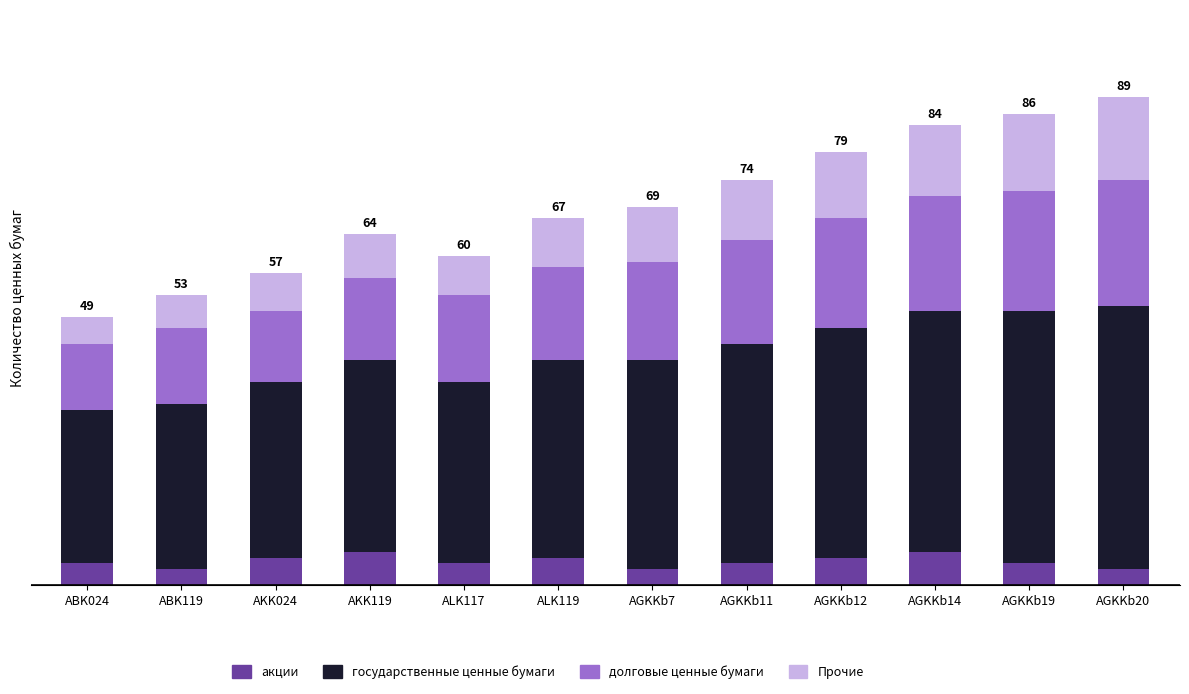

What are all the series names shown in the legend?

акции, государственные ценные бумаги, долговые ценные бумаги, Прочие